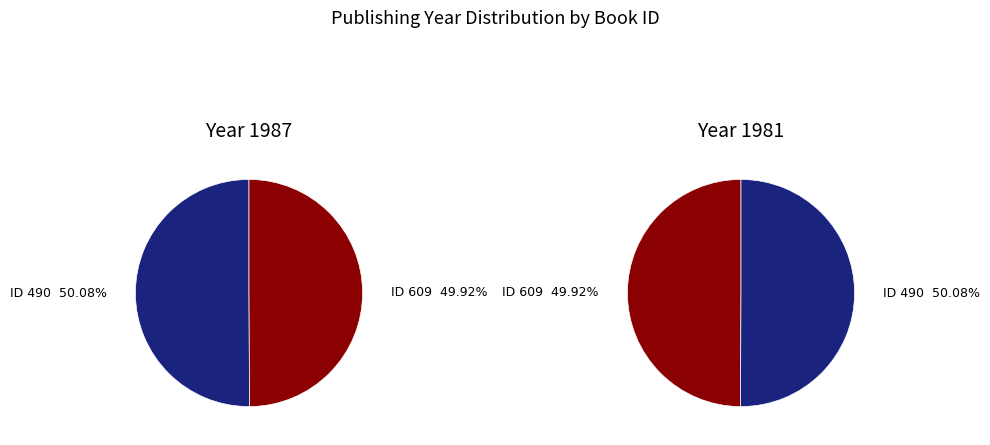

The 609 slice represents 60% of the pie. True or false?

False